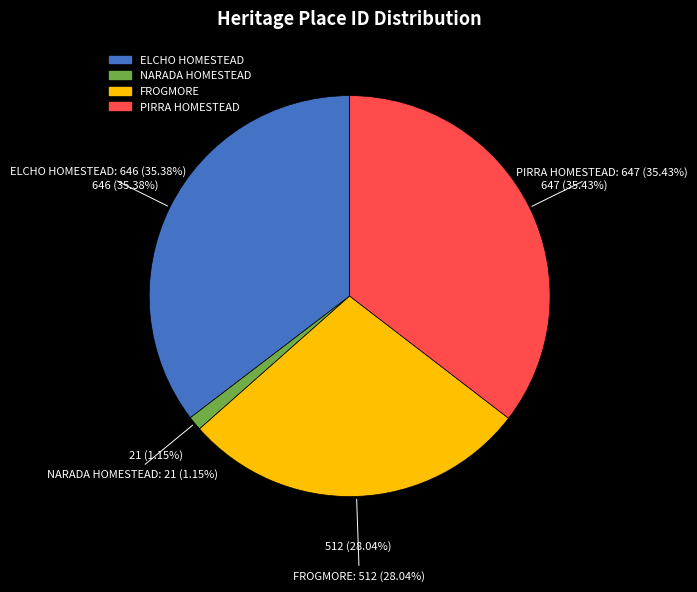

What is the smallest slice in the pie chart?

NARADA HOMESTEAD